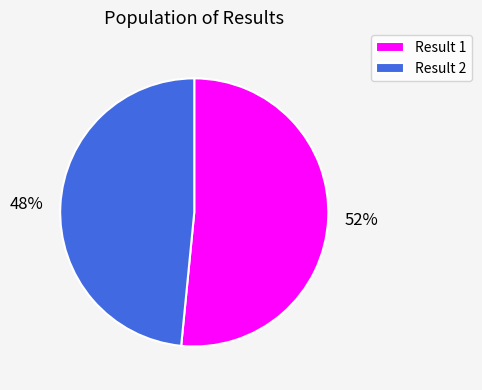

To the nearest percent, what portion does Result 1 represent?

52%